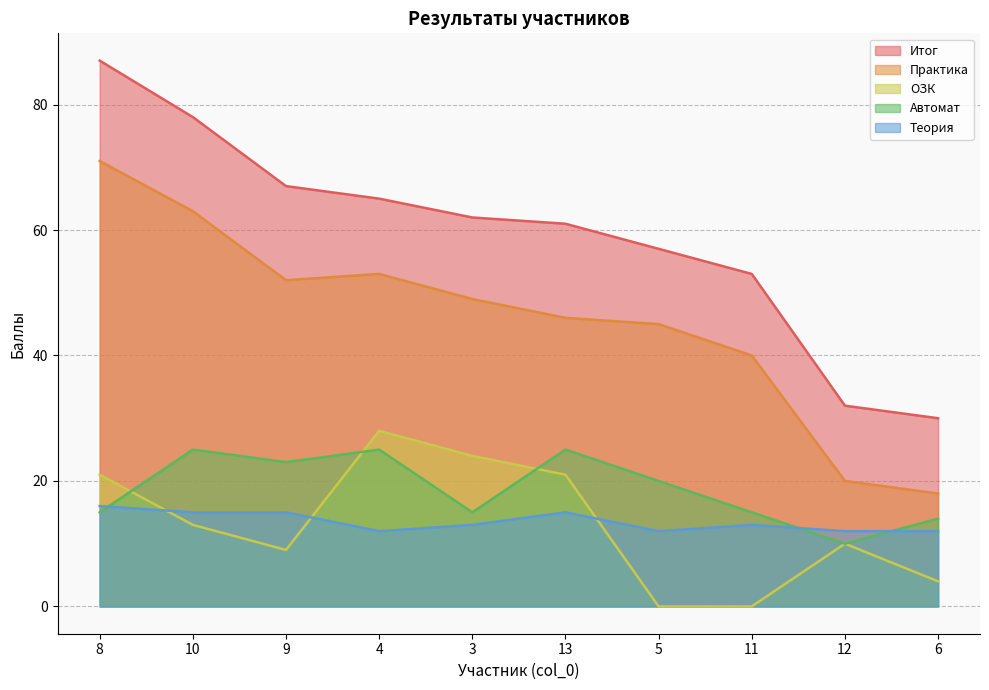

True or false: Итог has a value of 65 at 4.

True